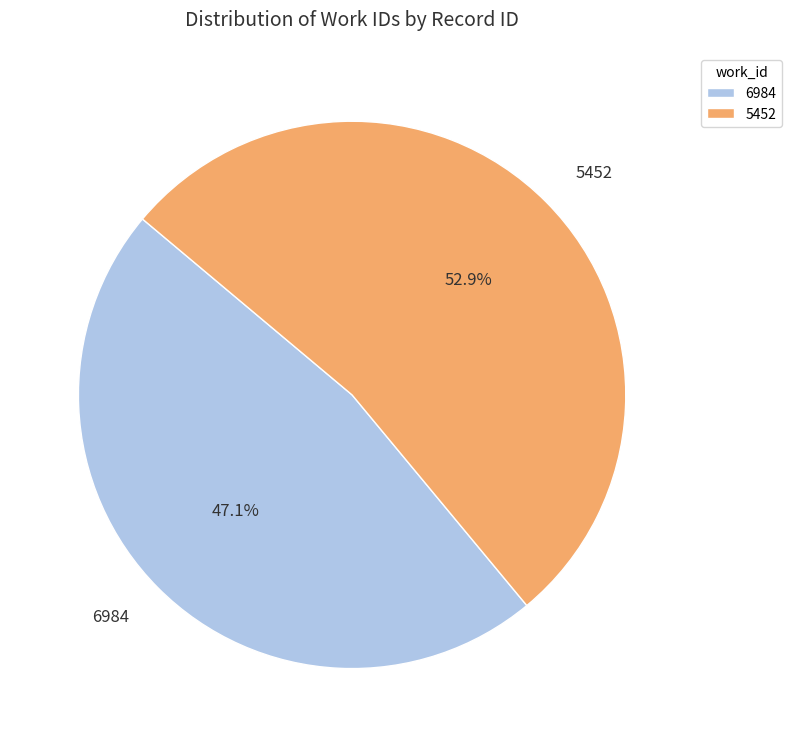

What percentage is the 6984 slice, to the nearest percent?

47%